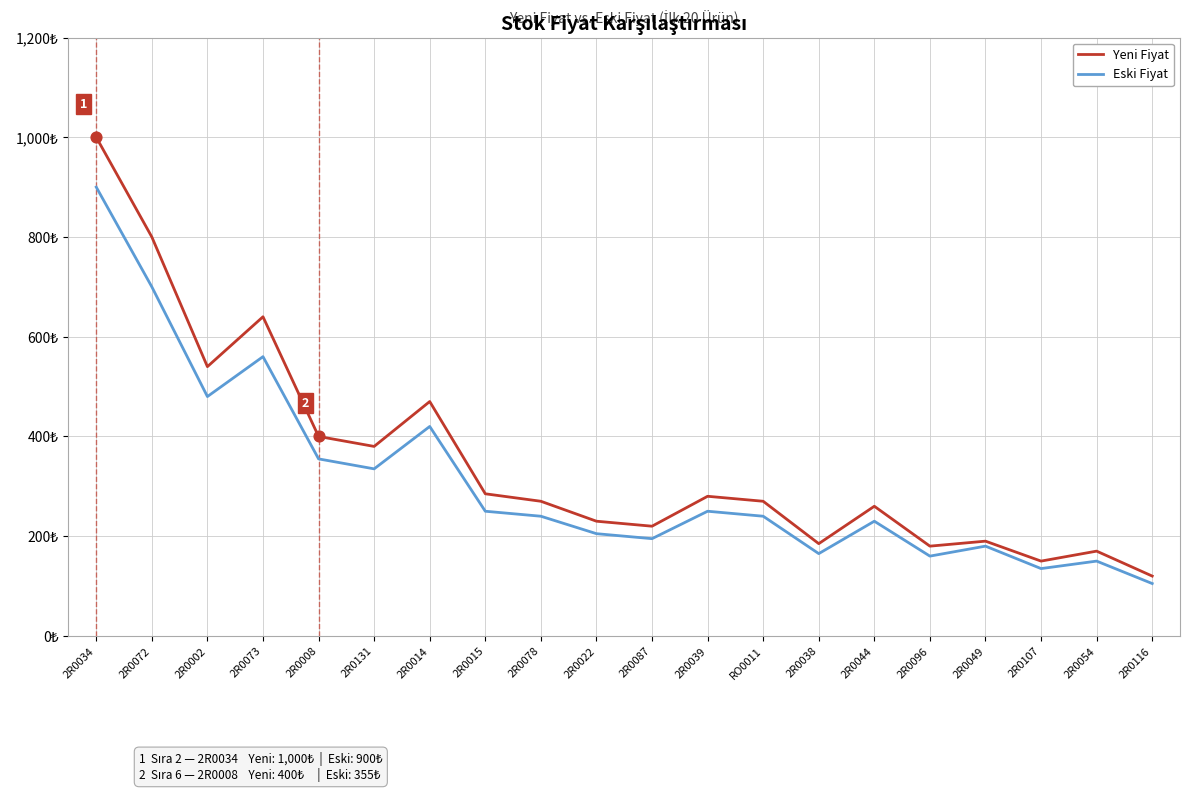

What is the total value across all series at 2R0116?

225